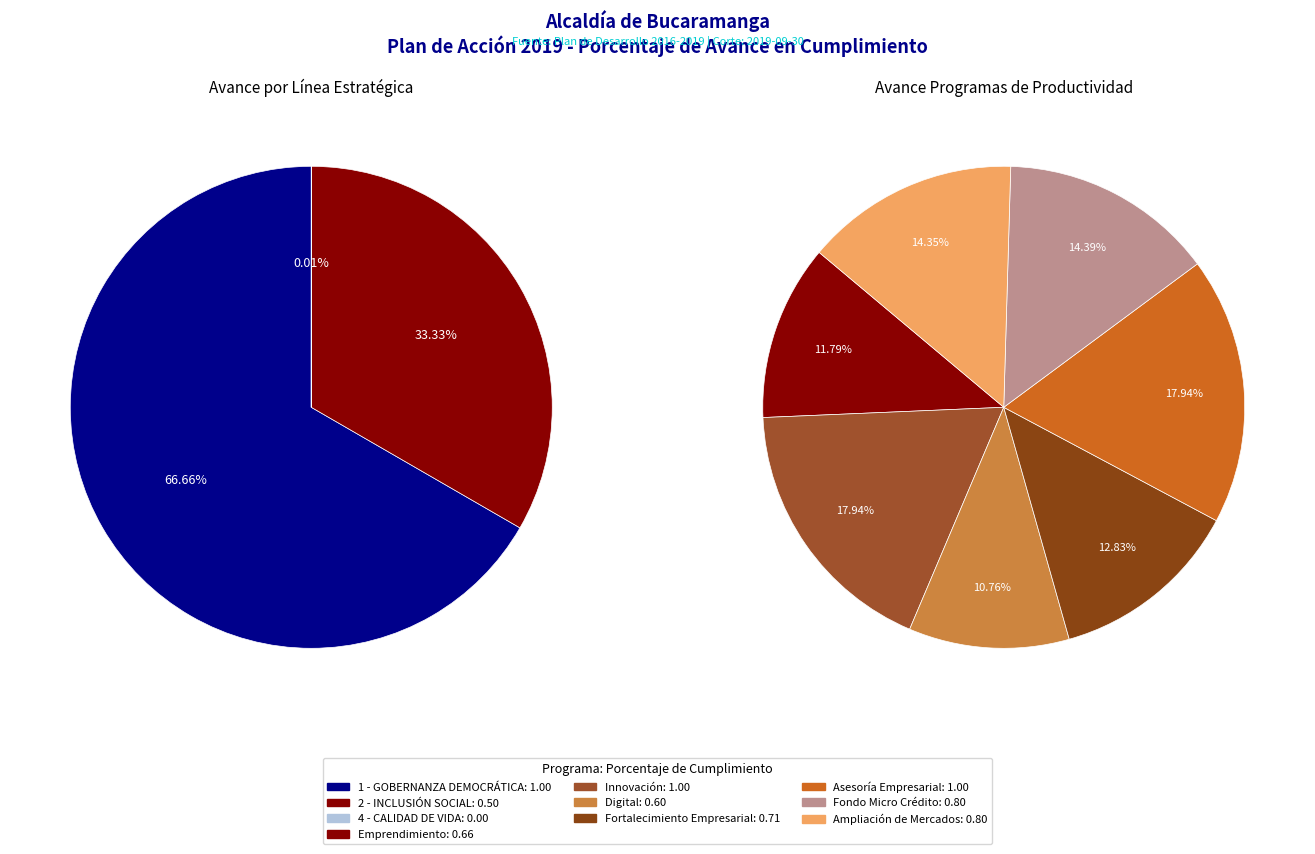

Count the number of slices in the pie.

10